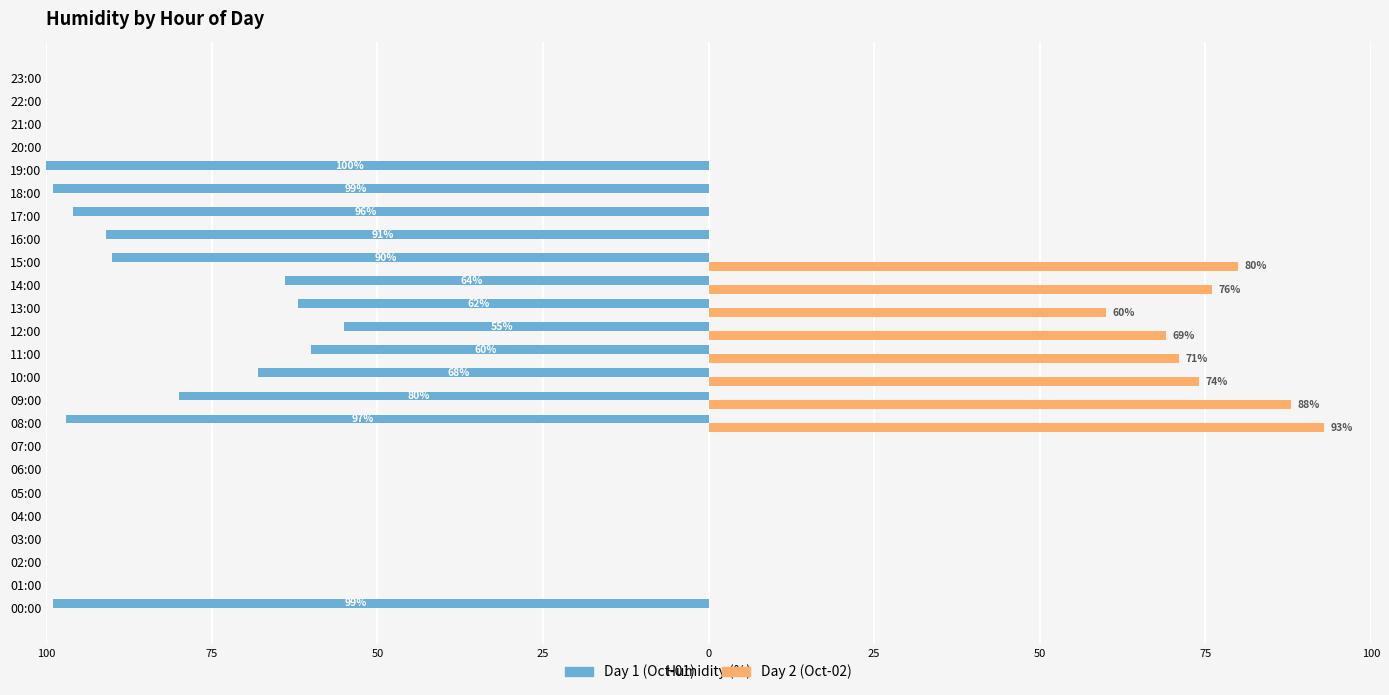

What are all the series names shown in the legend?

Day 1 (Oct-01), Day 2 (Oct-02)